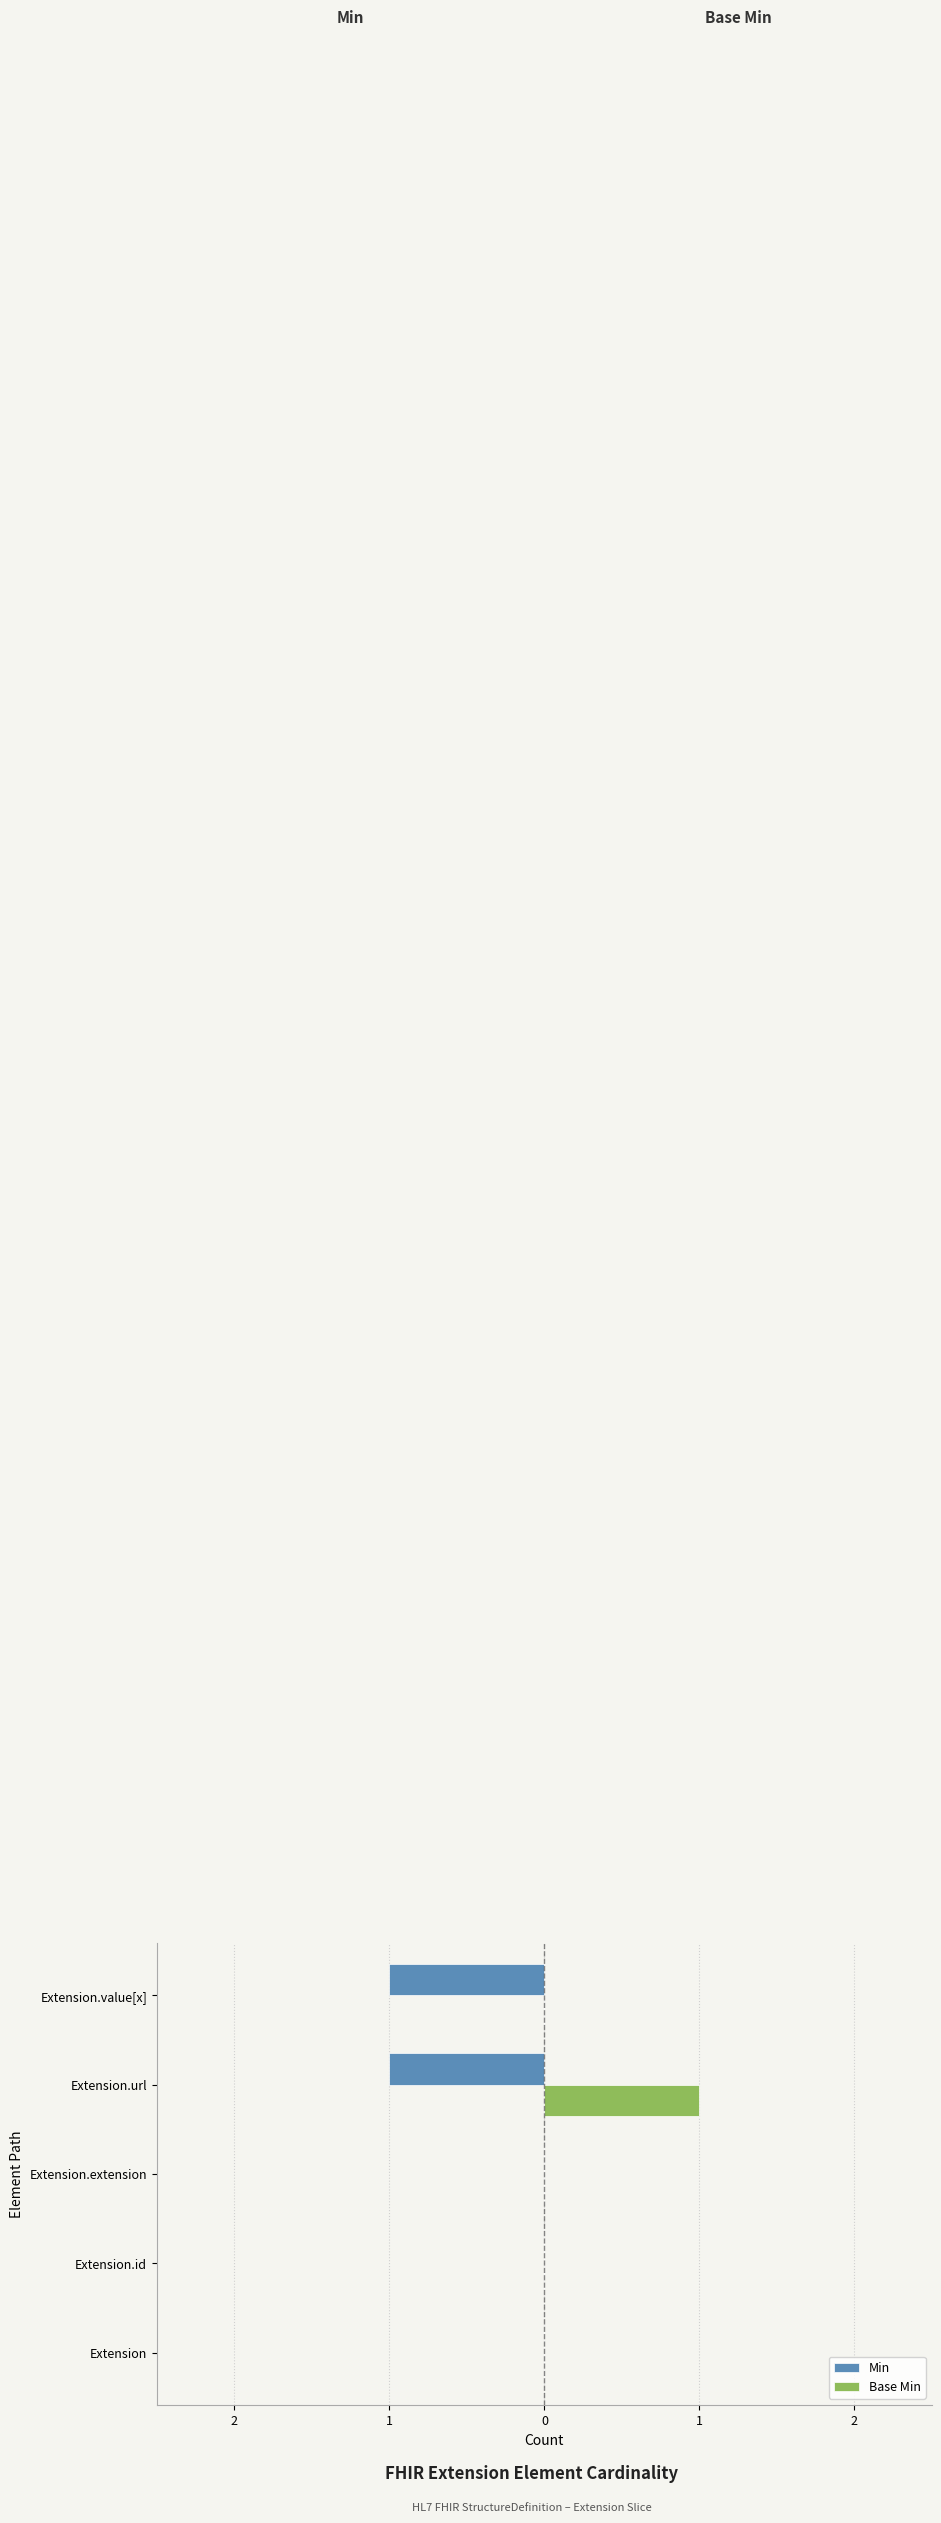

What are all the series names shown in the legend?

Min, Base Min